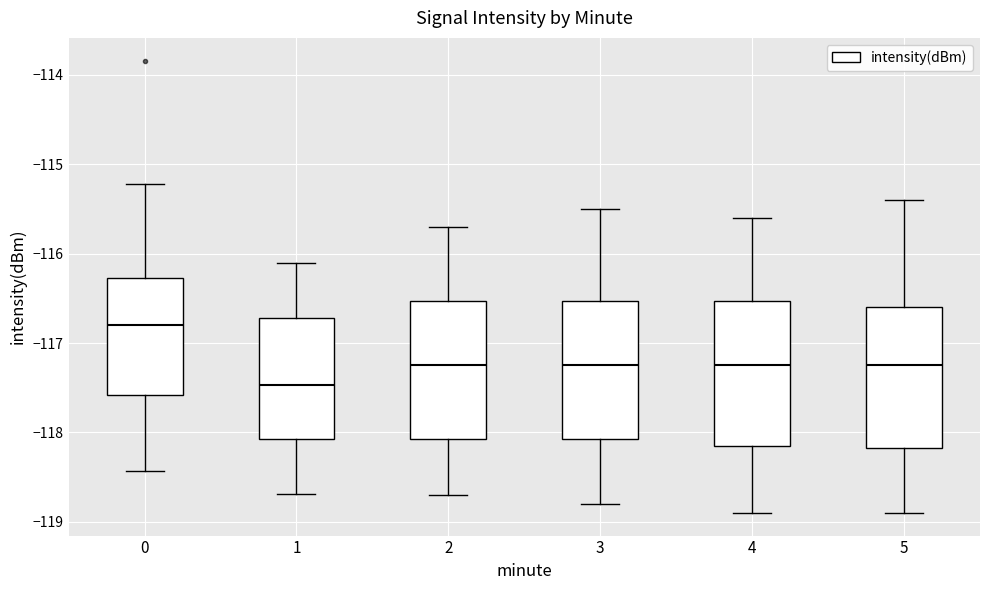

Which box's median line is the lowest?

1